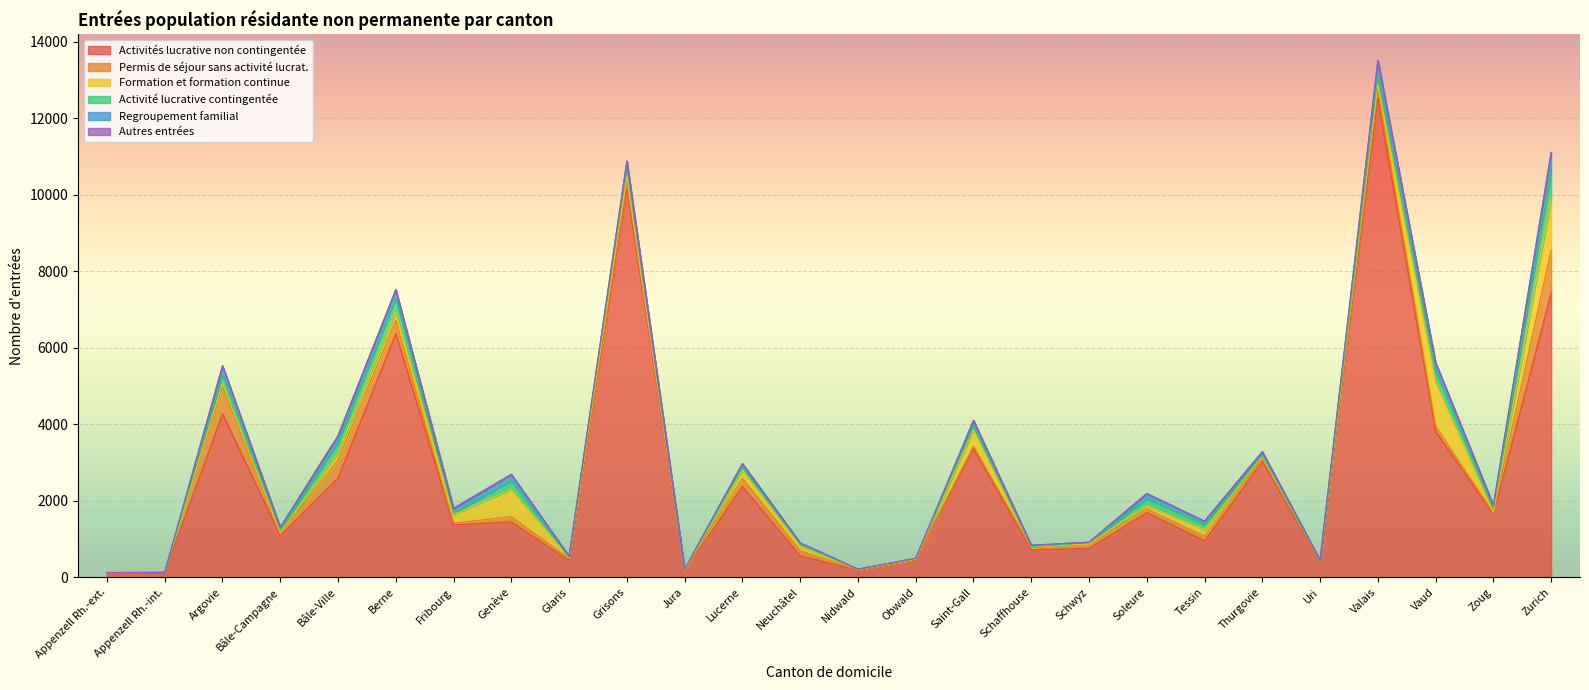

At which category is the sum across all series the highest?

Valais